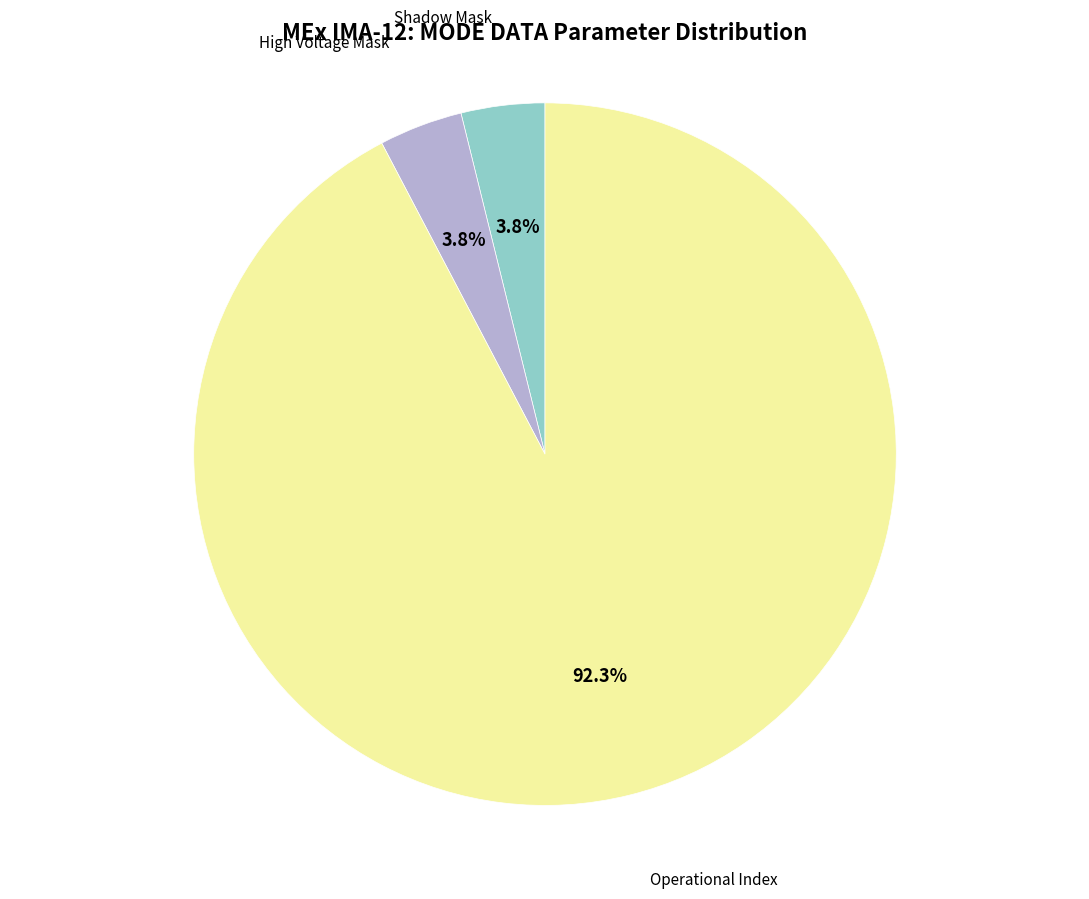

Approximately how many times larger is the value at High Voltage Mask compared to Shadow Mask?

1.0